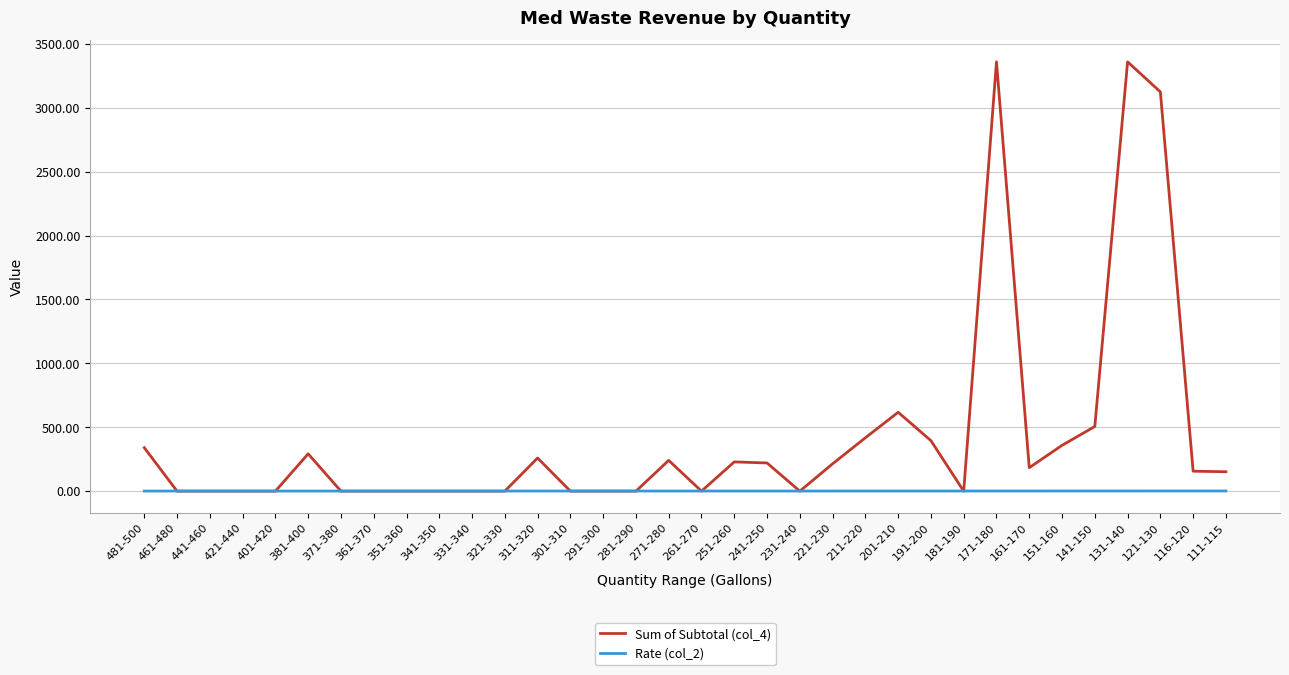

After their last crossing, which series has the higher values: Rate (col_2) or Sum of Subtotal (col_4)?

Sum of Subtotal (col_4)